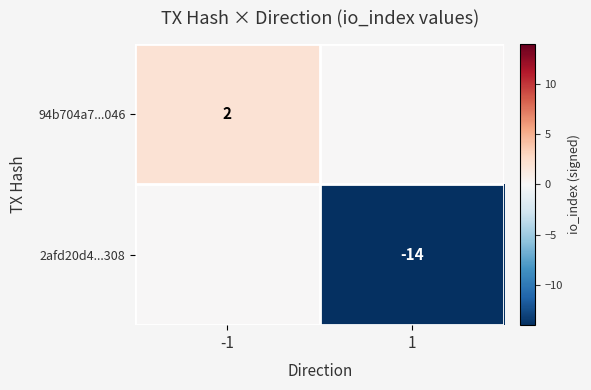

What is the spread (max minus min) of values at 1?

14